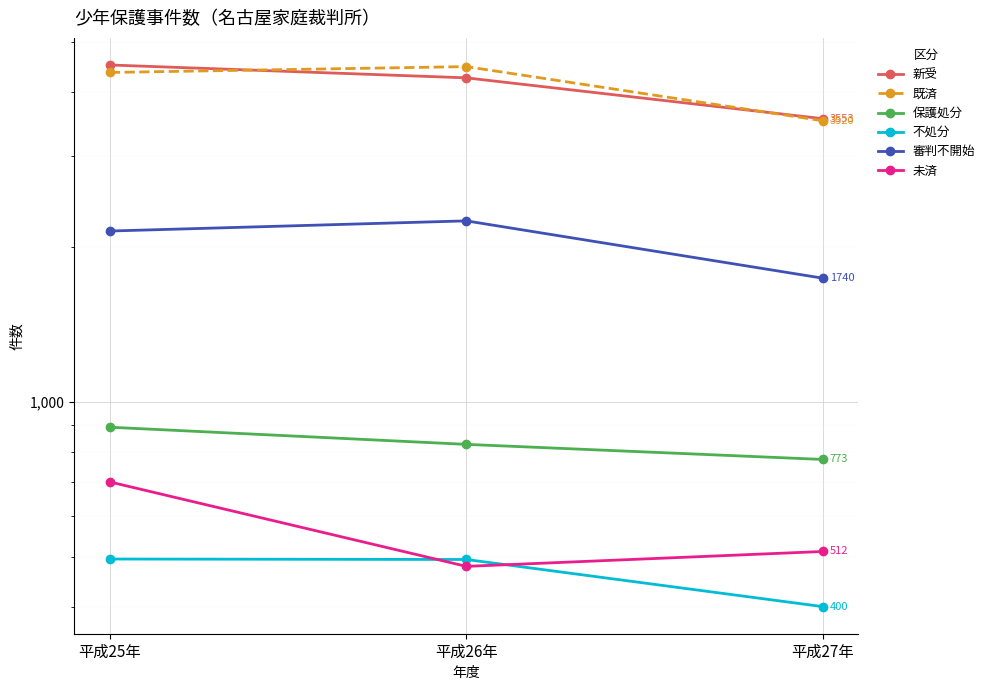

What is the label of the 1st point from the left?

平成25年